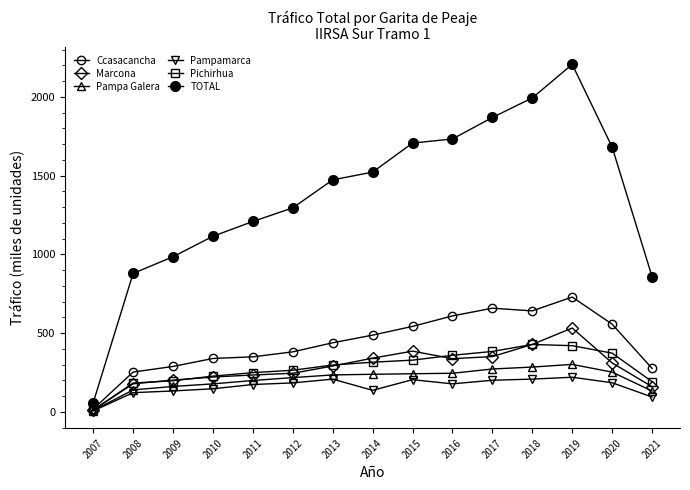

What is the value of the Ccasacancha point at the 1st from the left?

18.6